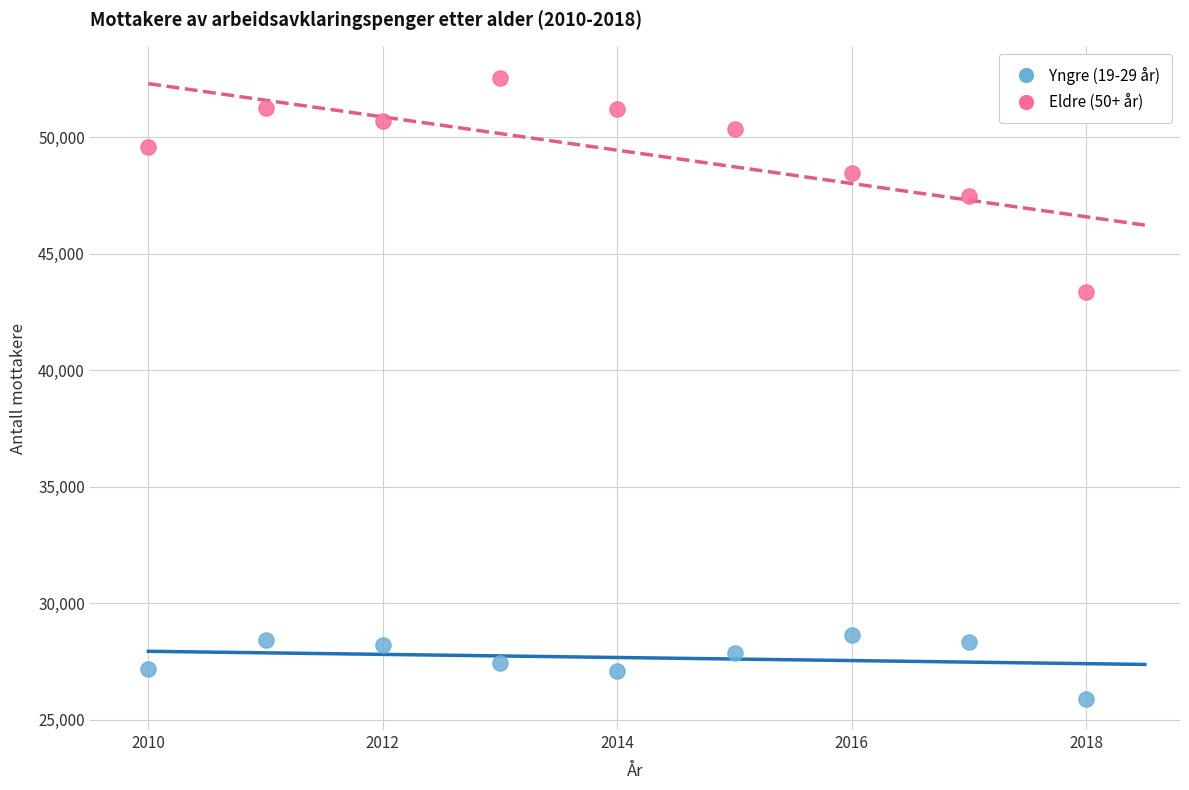

Which series has the largest Y range (max minus min)?

Eldre (50+ år)